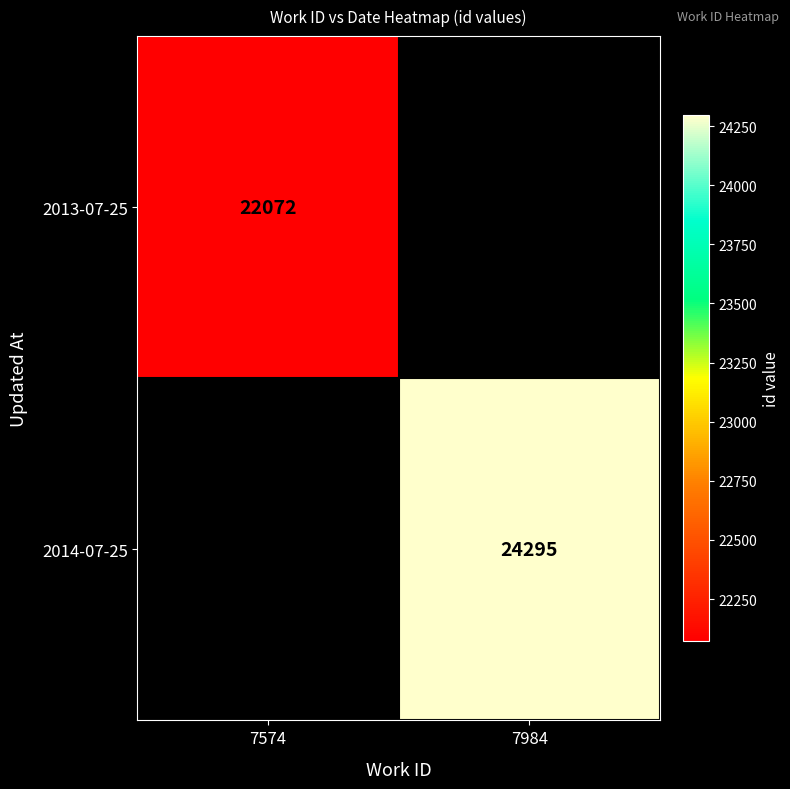

Which category has the highest value across all series?

7984